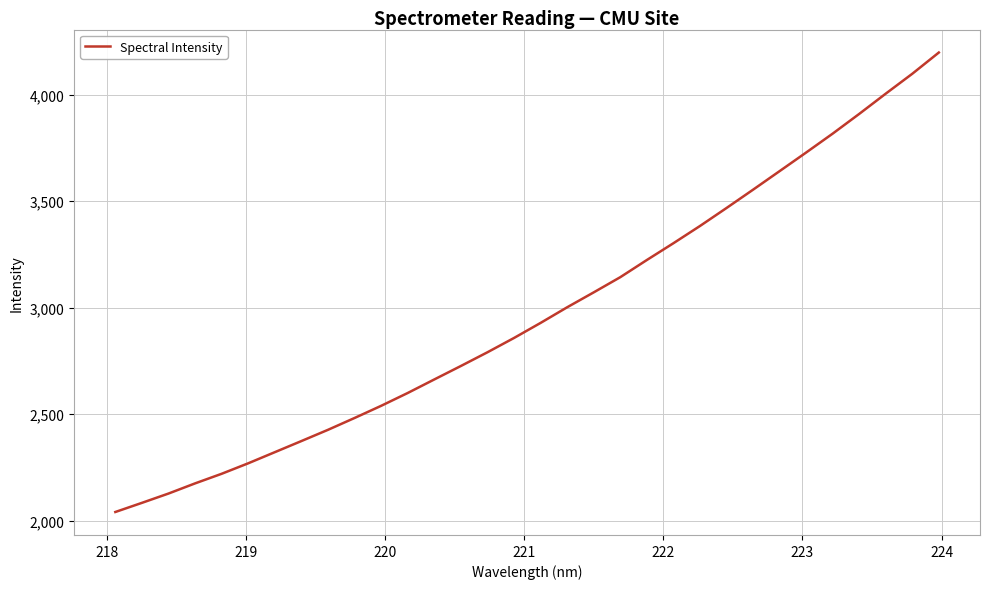

What is the minimum value shown in the chart?

2041.5